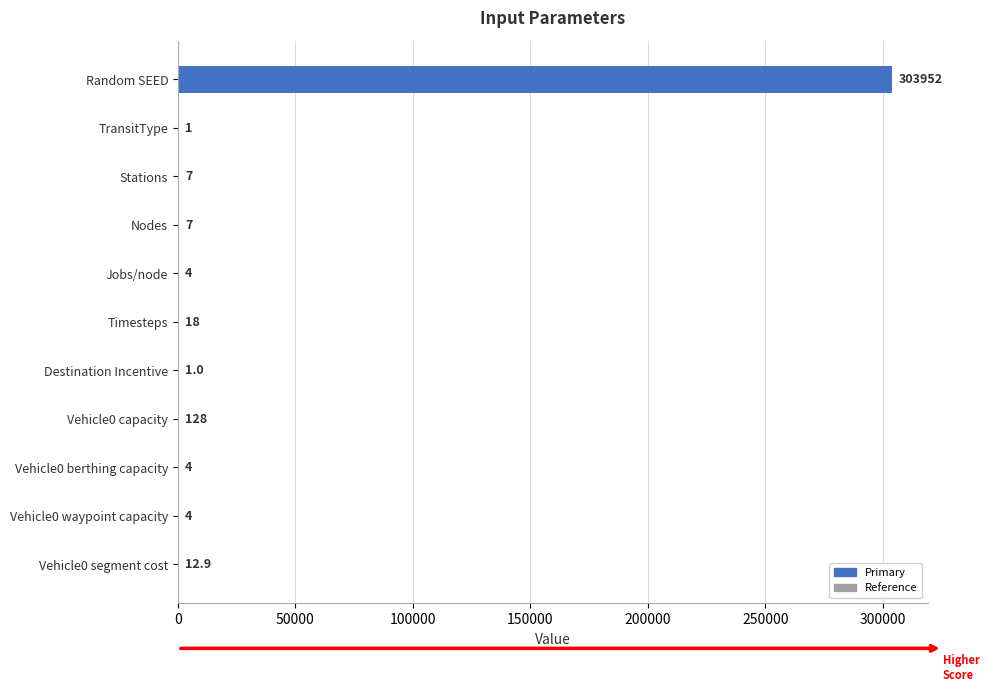

What is the sum of the values at Jobs/node and Vehicle0 berthing capacity?

8.0